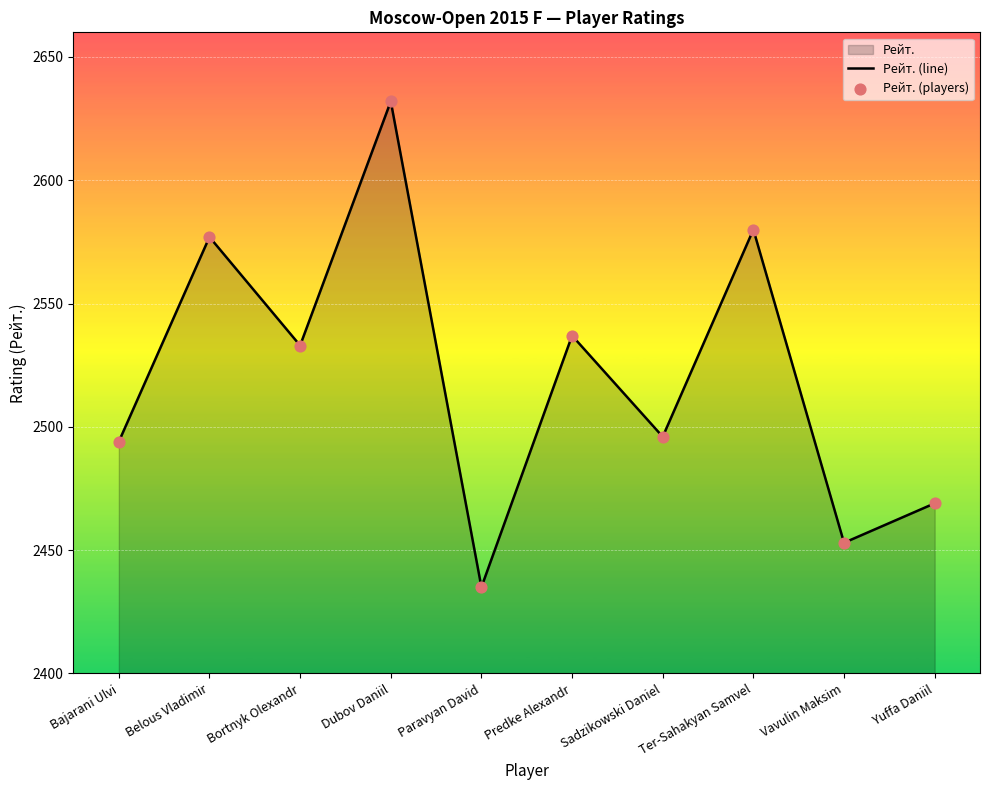

At which category is the sum across all series the highest?

Dubov Daniil